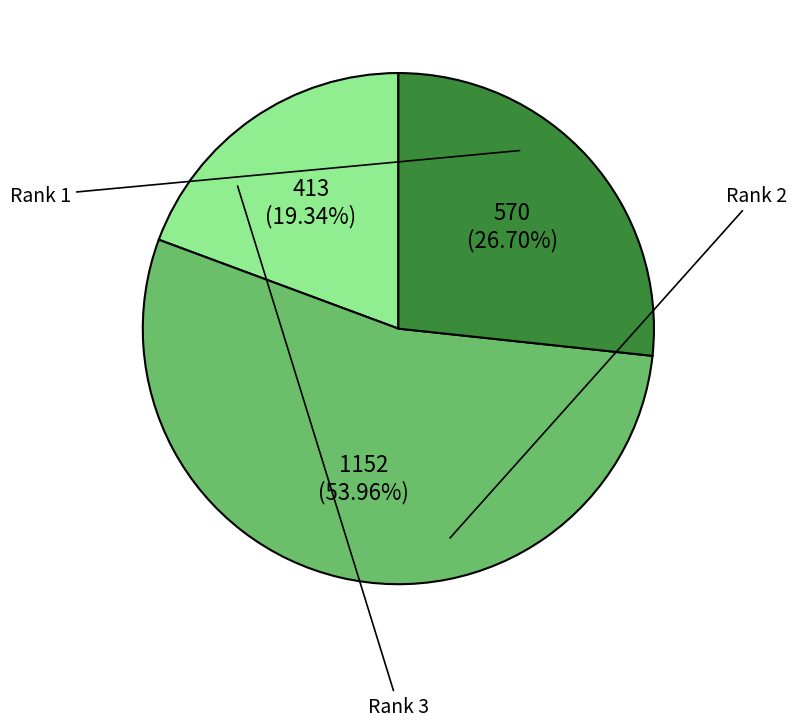

The Rank 3 slice represents 27% of the pie. True or false?

True